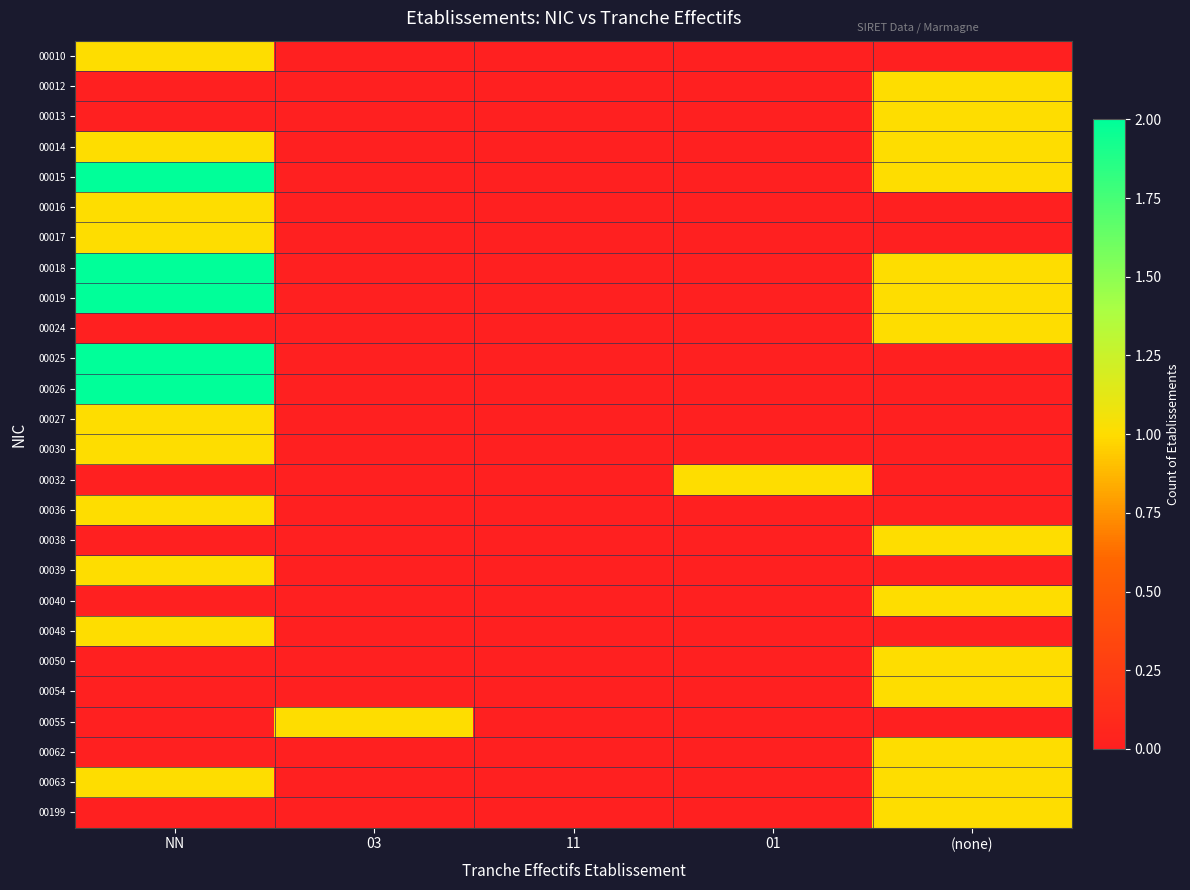

What is the total value across all series at NN?

20